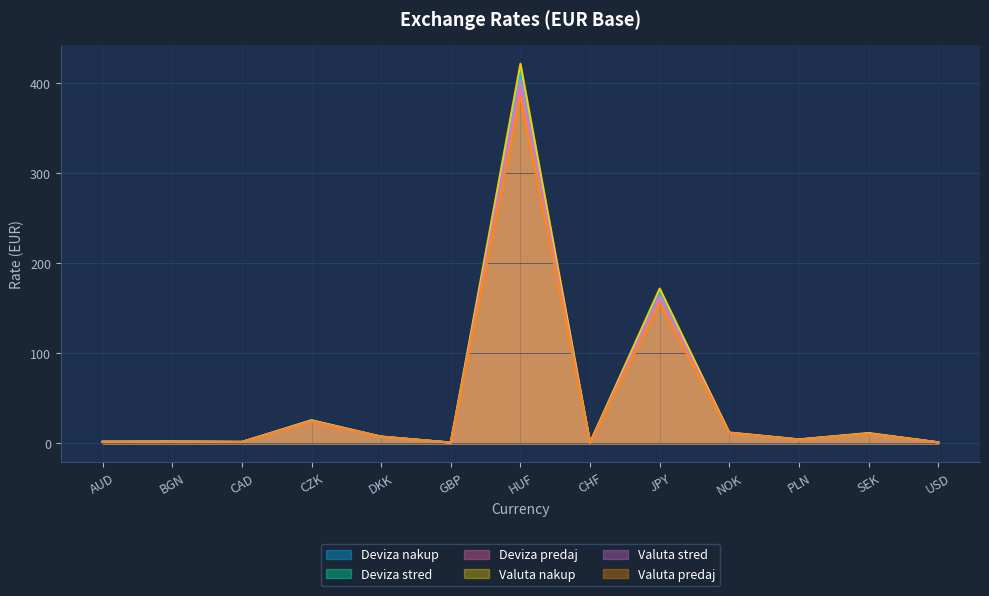

True or false: Deviza predaj and Deviza stred cross at least once.

False